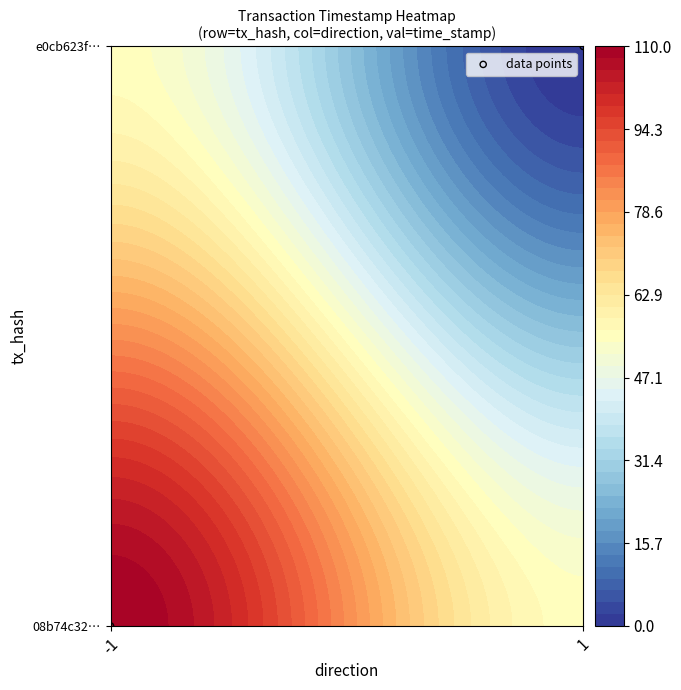

Reading right to left, what are all the values shown in this chart?

1	0